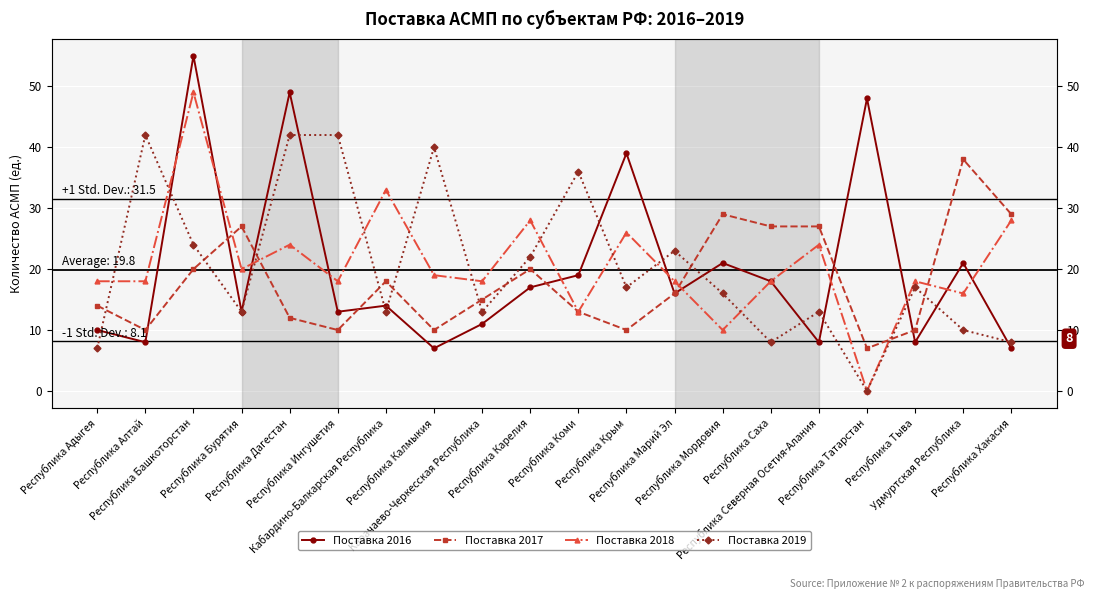

Count the number of categories in the chart.

20